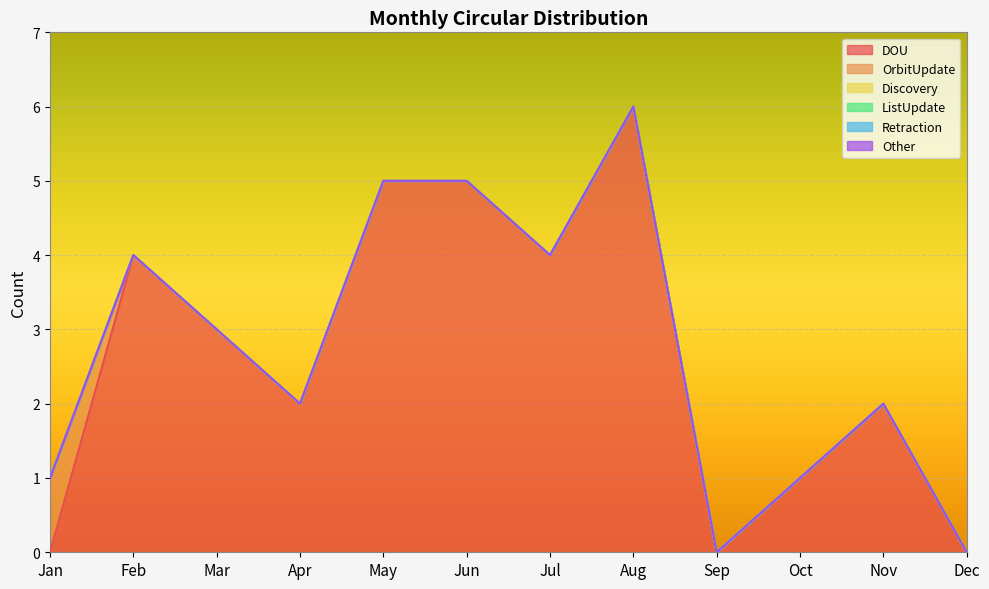

Reading left to right, what are all the values shown in this chart?

DOU: 0	4	3	2	5	5	4	6	0	1	2	0
OrbitUpdate: 1	0	0	0	0	0	0	0	0	0	0	0
Discovery: 0	0	0	0	0	0	0	0	0	0	0	0
ListUpdate: 0	0	0	0	0	0	0	0	0	0	0	0
Retraction: 0	0	0	0	0	0	0	0	0	0	0	0
Other: 0	0	0	0	0	0	0	0	0	0	0	0